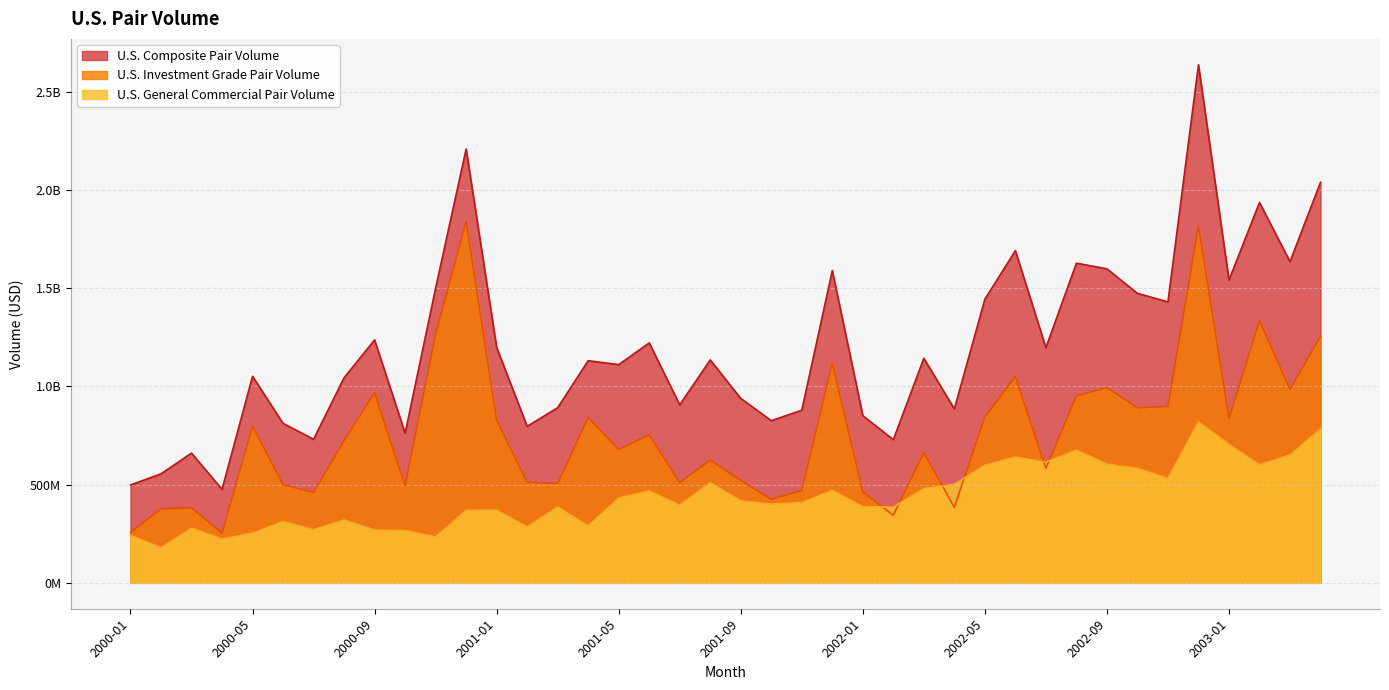

What are all the series names shown in the legend?

U.S. Composite Pair Volume, U.S. Investment Grade Pair Volume, U.S. General Commercial Pair Volume